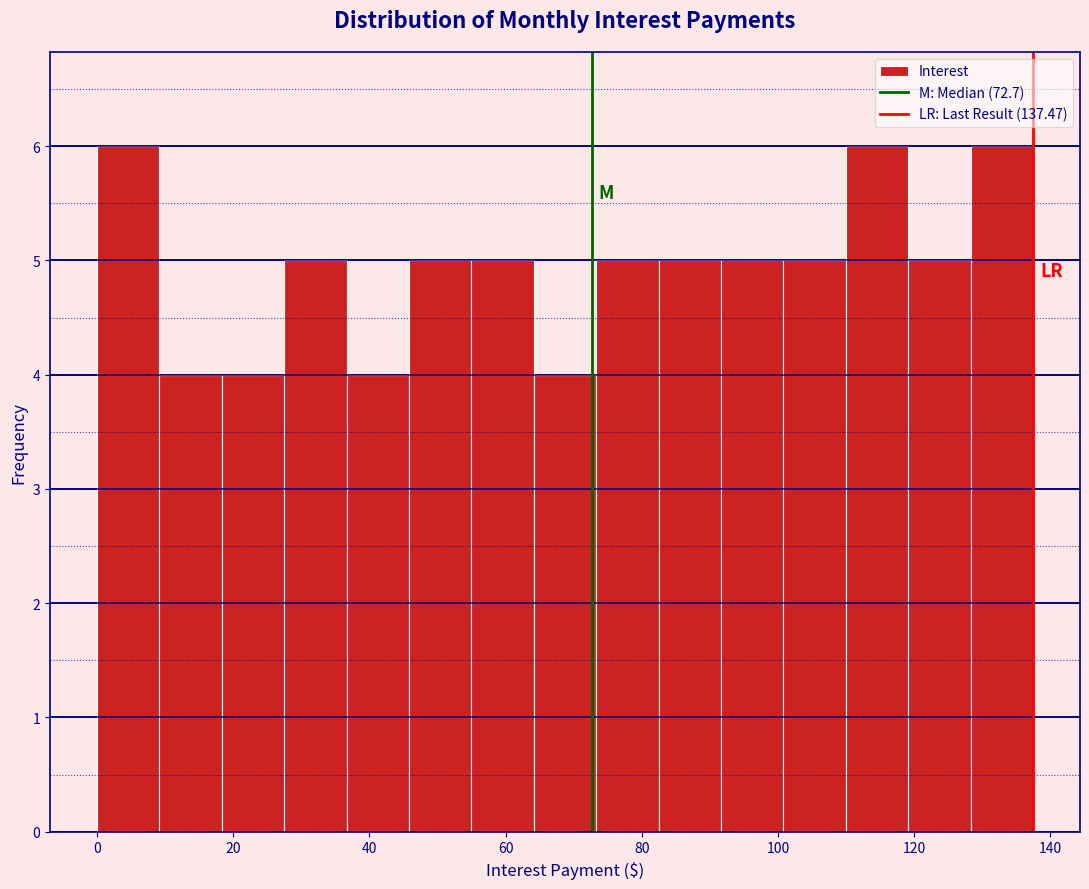

What is the height of the bar covering 82 to 92 on the x-axis? Neither the bar edges nor the heights are printed on the chart, so give them approximately, as read against the axes.

5